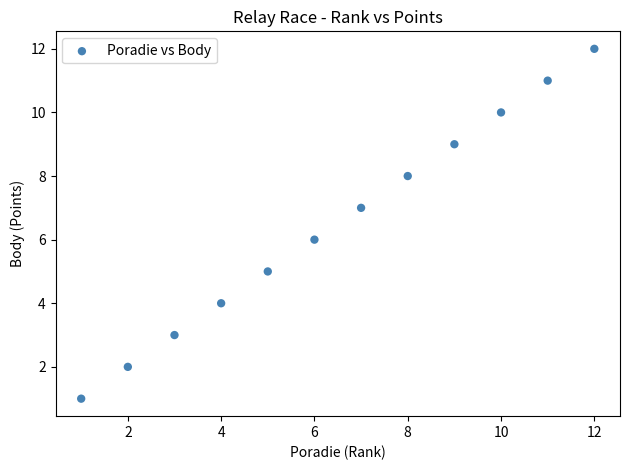

What is the range of Y values (max minus min)?

11